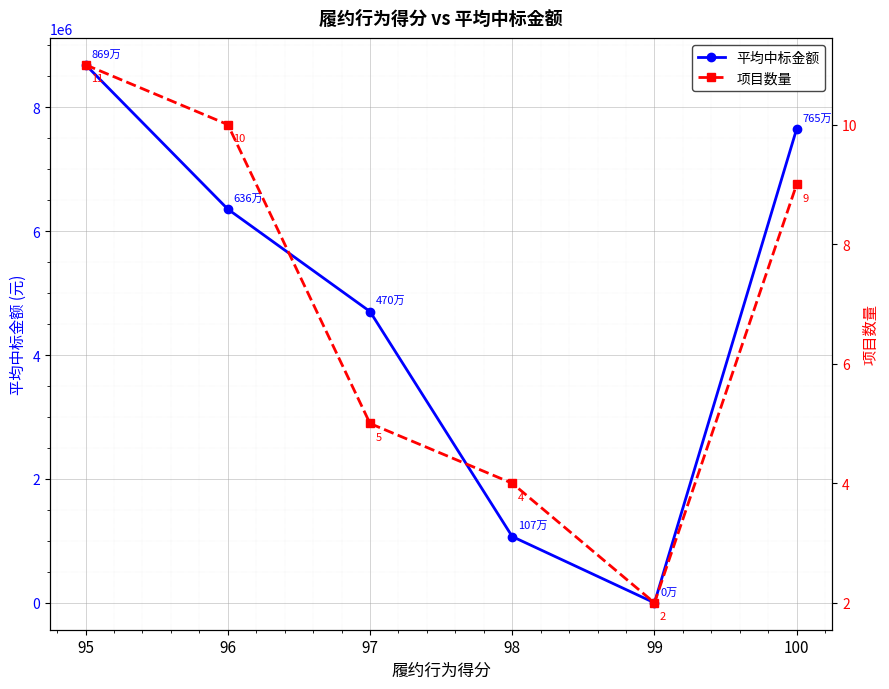

At which category does 平均中标金额 reach its first local valley?

99